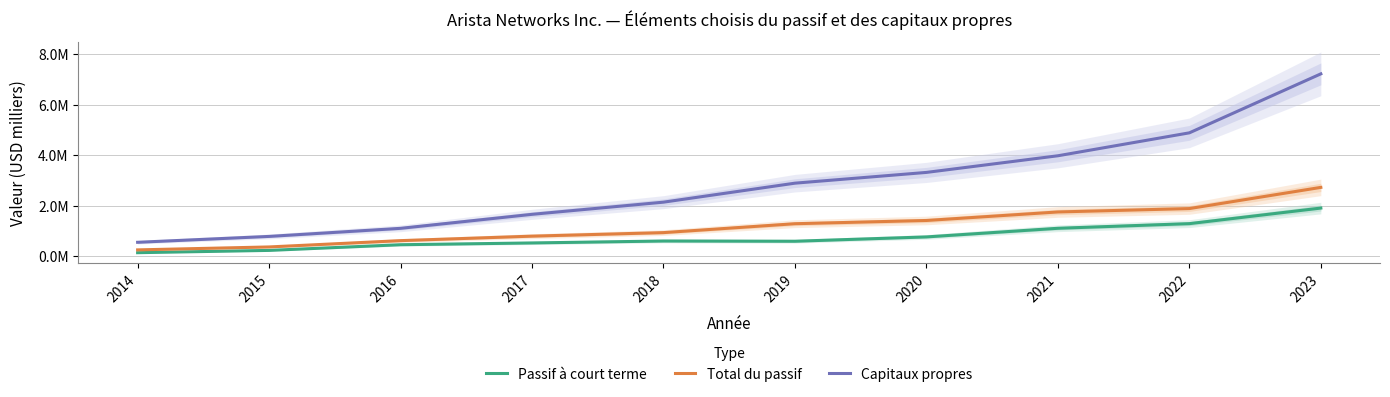

Which category has the lowest value across all series?

2014